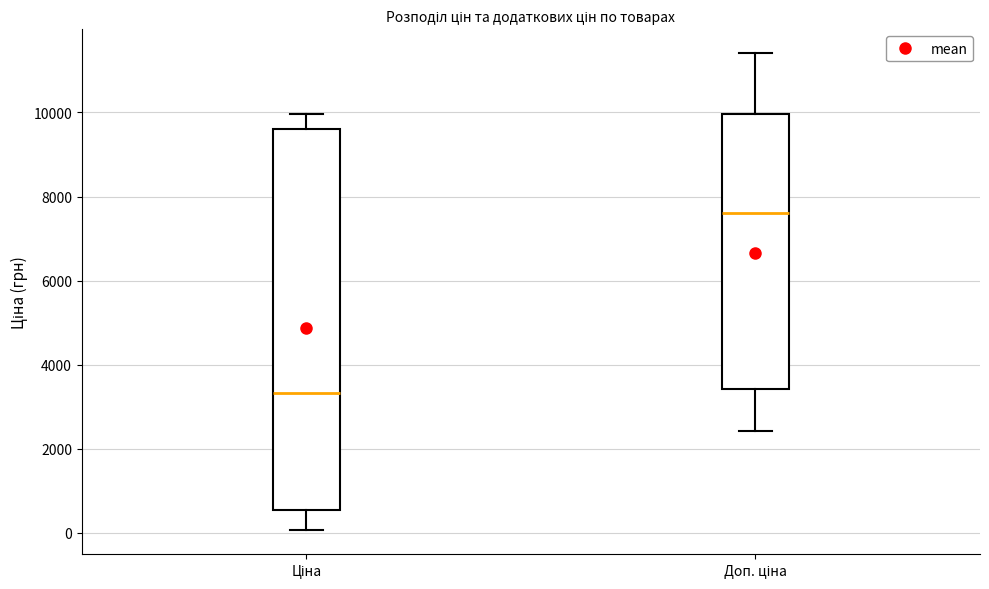

Where does the upper whisker of the box for Ціна end on the y-axis? The values are not printed on the chart, so give them approximately, as read against the axis.

10000